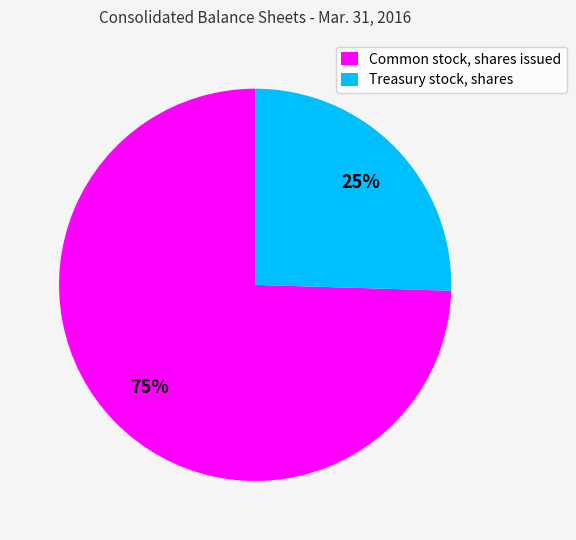

Does any single category account for the majority?

Yes